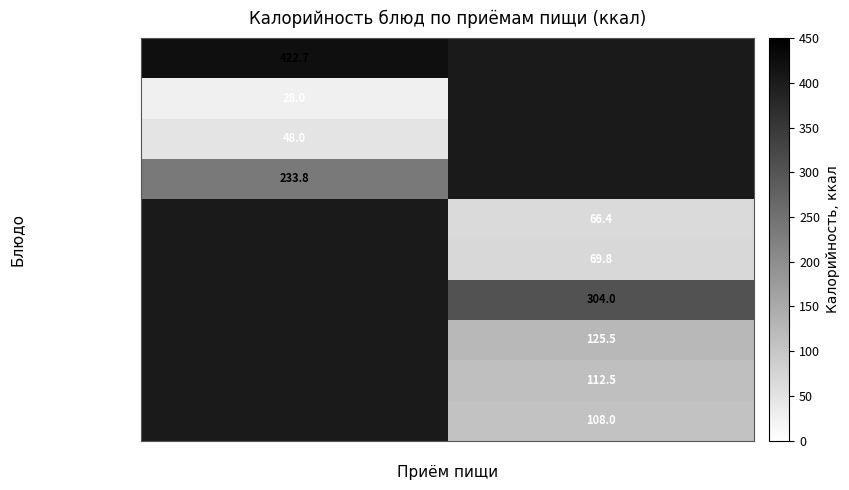

Is it true that Батон нарезной equals 48.0 at Завтрак?

True